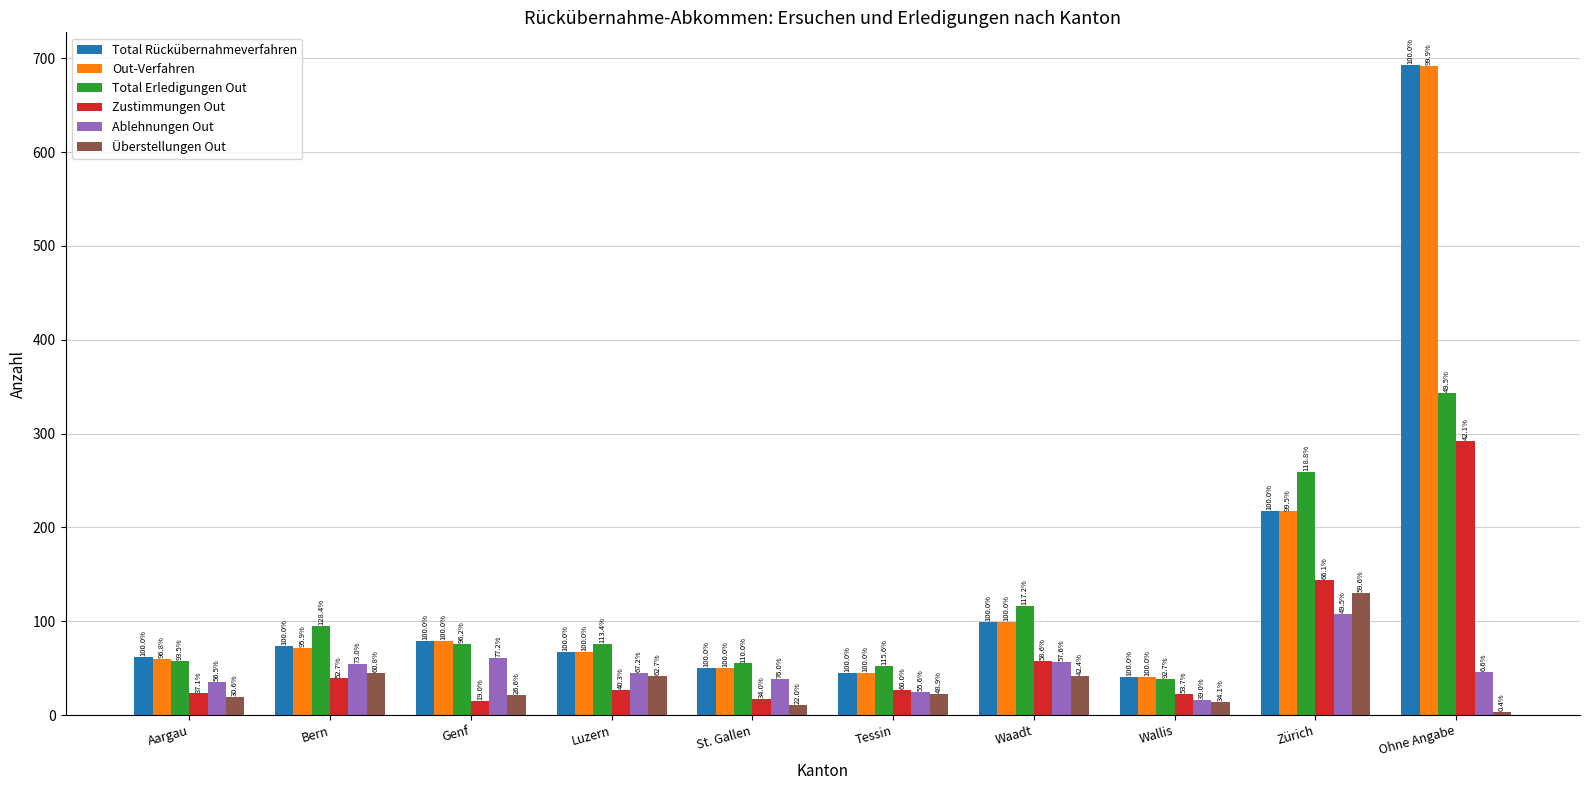

True or false: Ablehnungen Out has a value of 68 at Ohne Angabe.

False